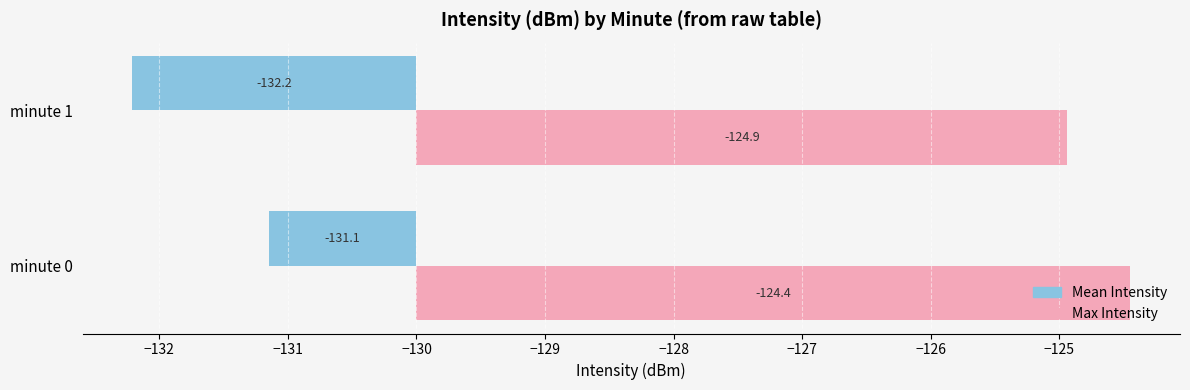

Count the number of data series in this chart.

2